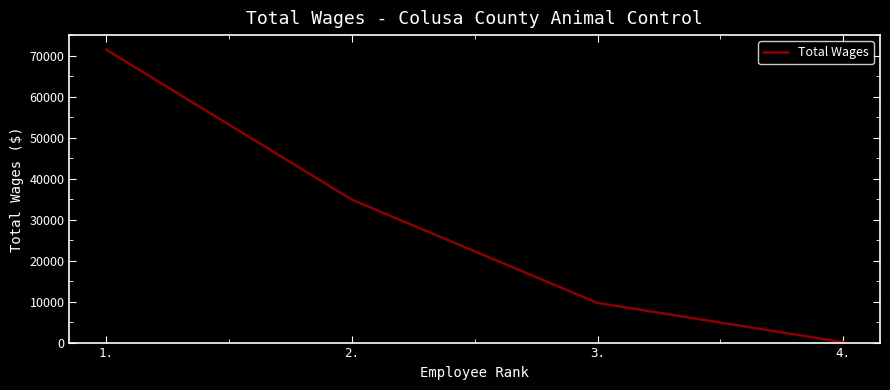

Rank the categories by value from lowest to highest.

4., 3., 2., 1.